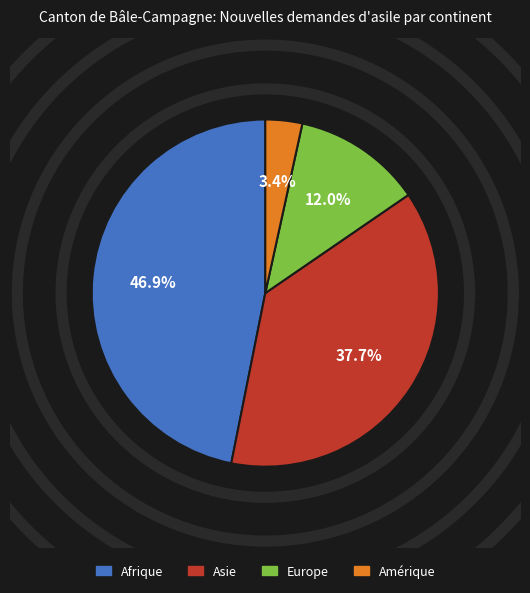

To the nearest percent, what is the difference between the largest and smallest slice percentages?

43%